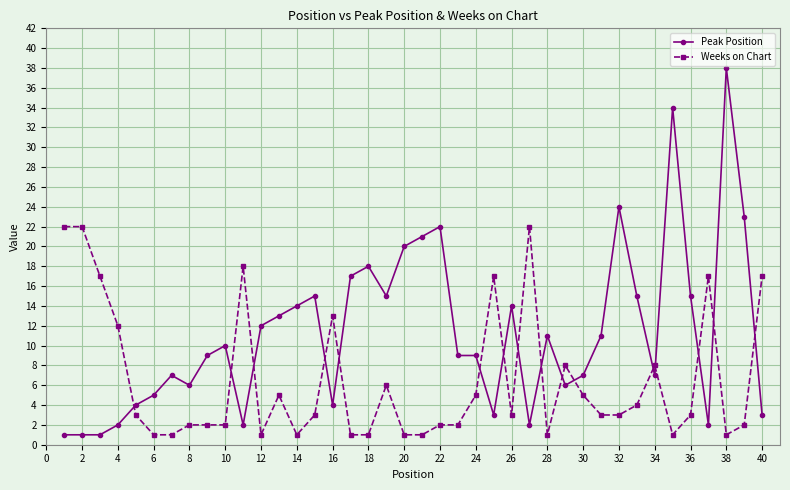

What is the greatest value displayed?

38